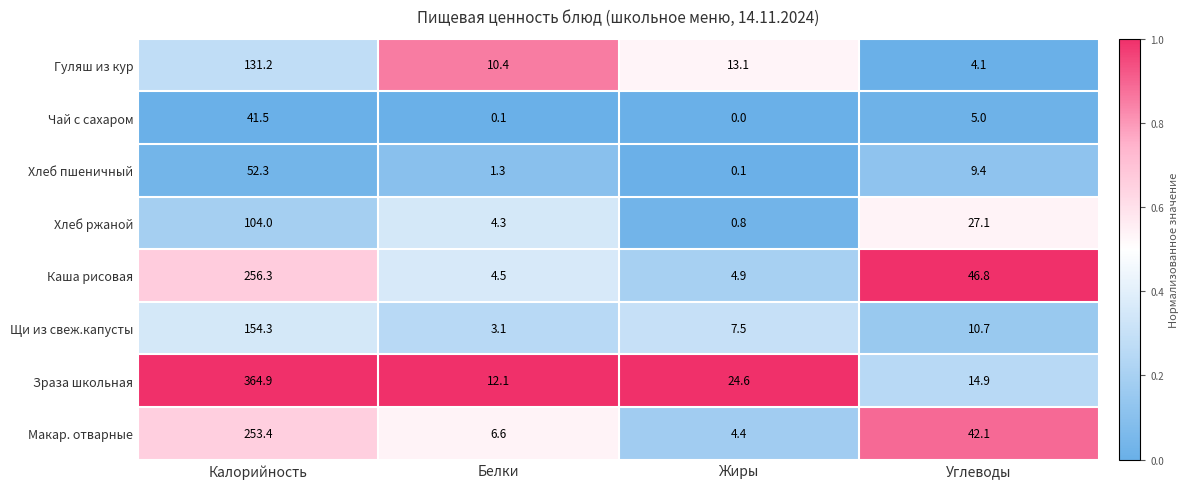

At which category is the sum across all series the highest?

Калорийность